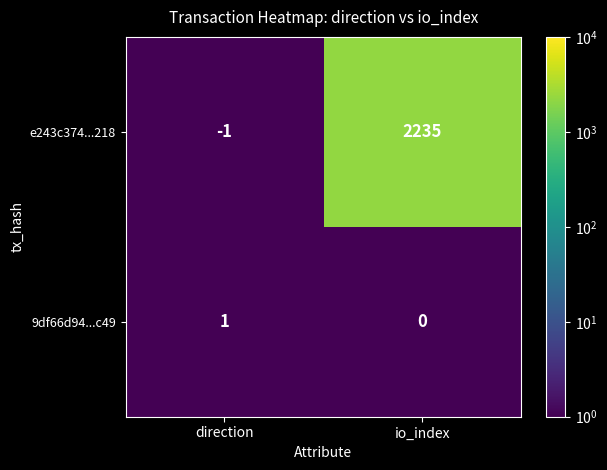

Rank the categories by 9df66d94...c49 value from lowest to highest.

io_index, direction